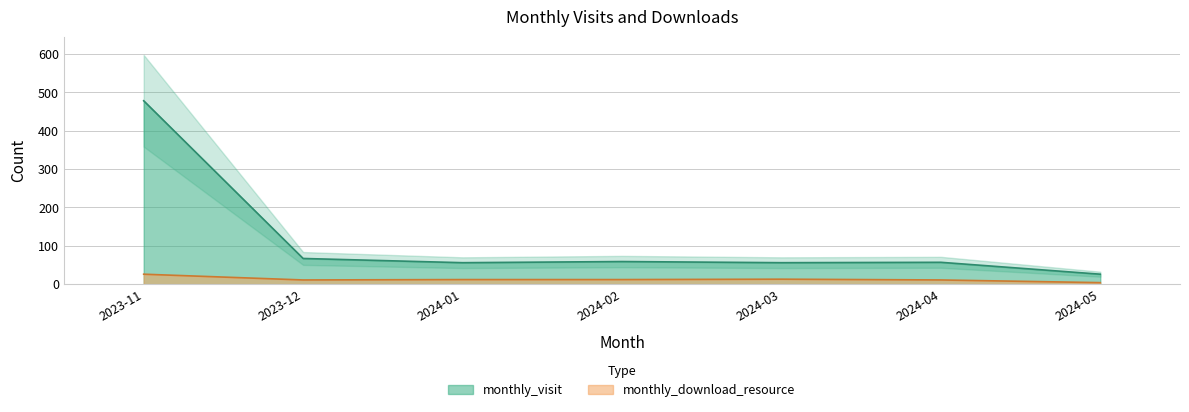

True or false: monthly_visit has a value of 106 at 2023-12.

False